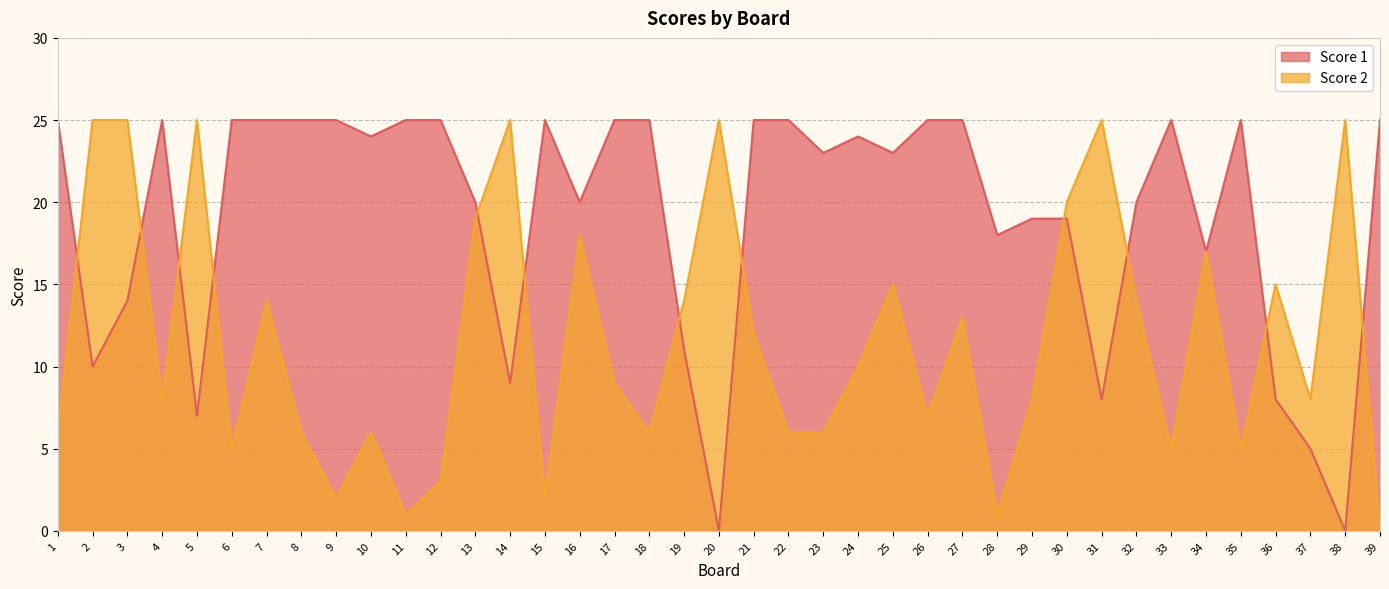

After their last crossing, which series has the higher values: Score 1 or Score 2?

Score 1